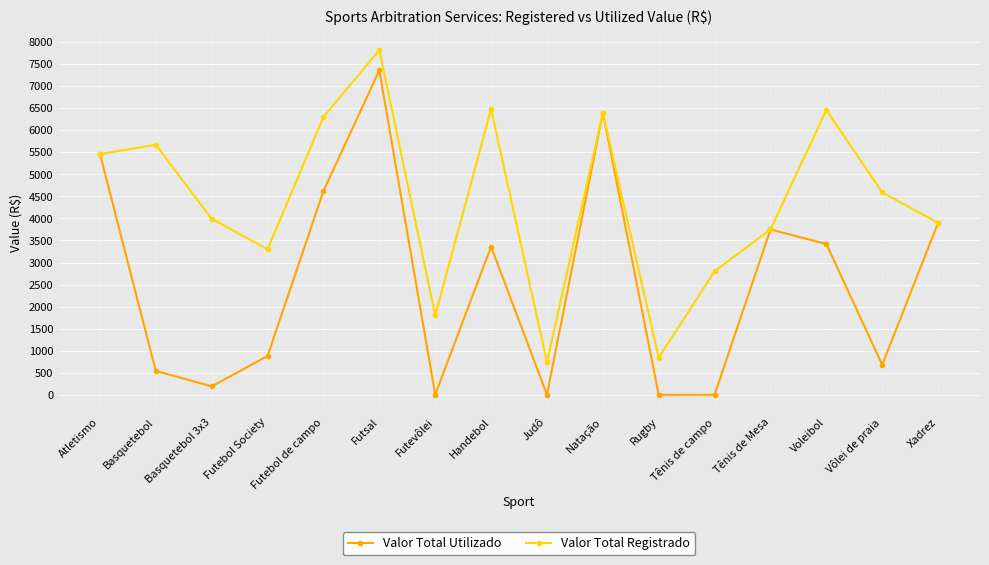

At which category does the chart reach its peak across all series?

Futsal